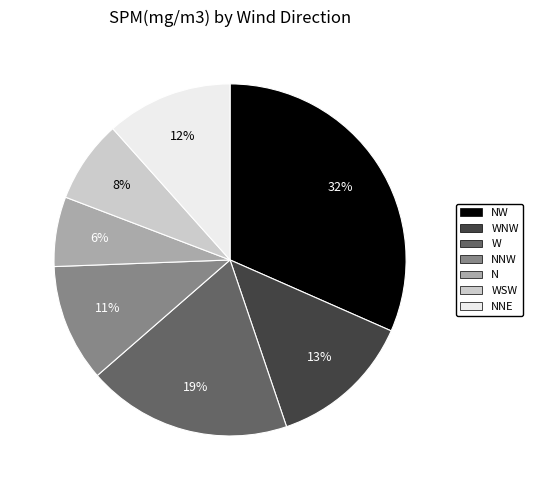

Does any single category account for the majority?

No